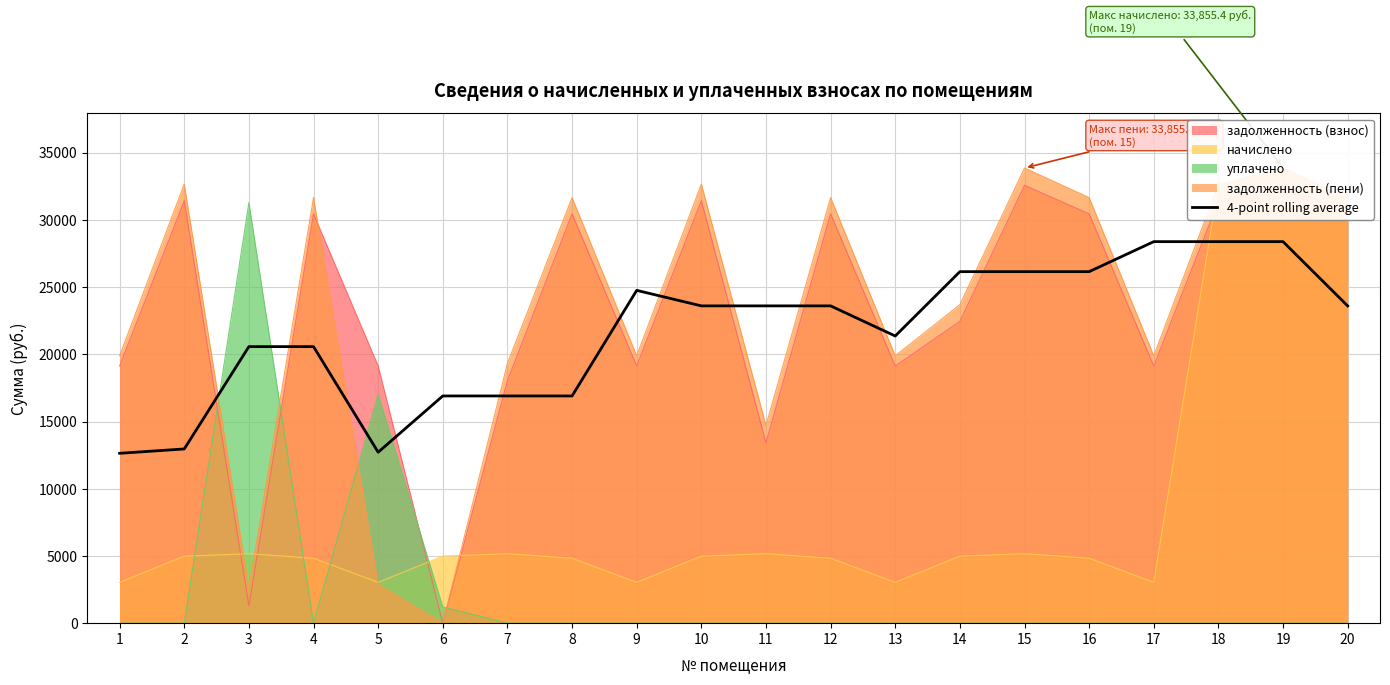

Between 19 and 17, which is larger?

19